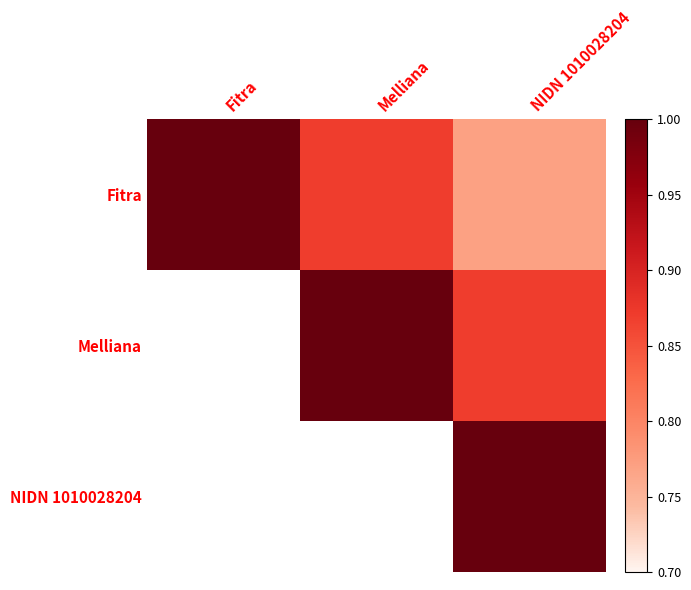

Count the Fitra values in the range 0 to 1.

3